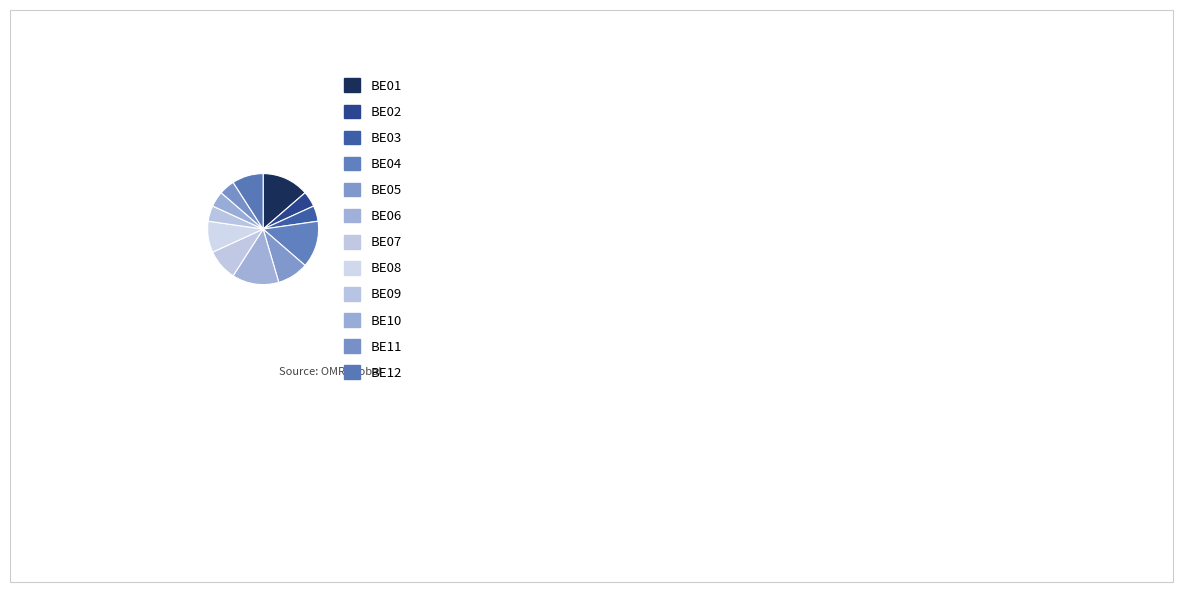

Does BE07 account for over 50% of the chart?

No